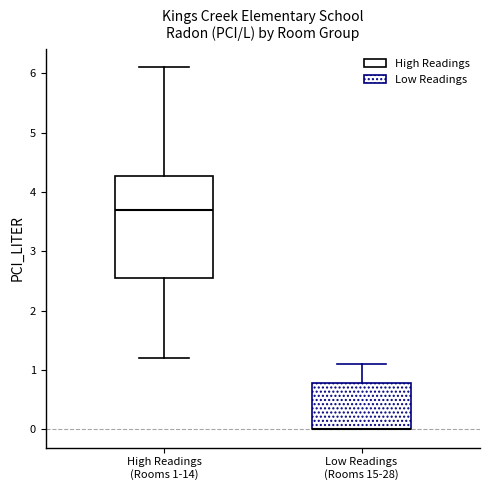

Where is the upper edge of the box for Low Readings (Rooms 15-28) on the y-axis? The values are not printed on the chart, so give them approximately, as read against the axis.

0.8